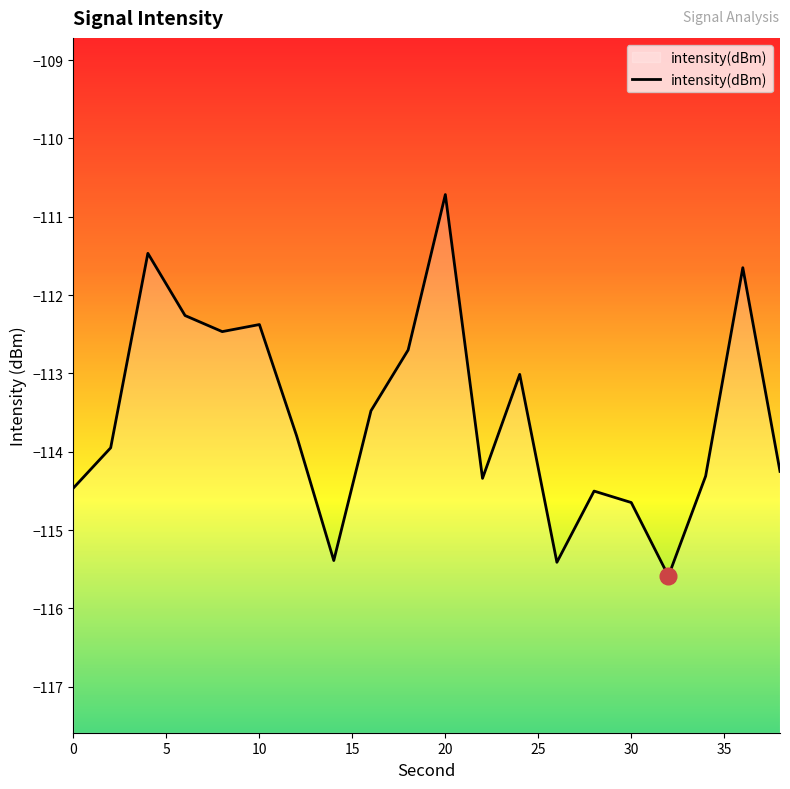

Does the chart display data point markers on the line(s)?

No